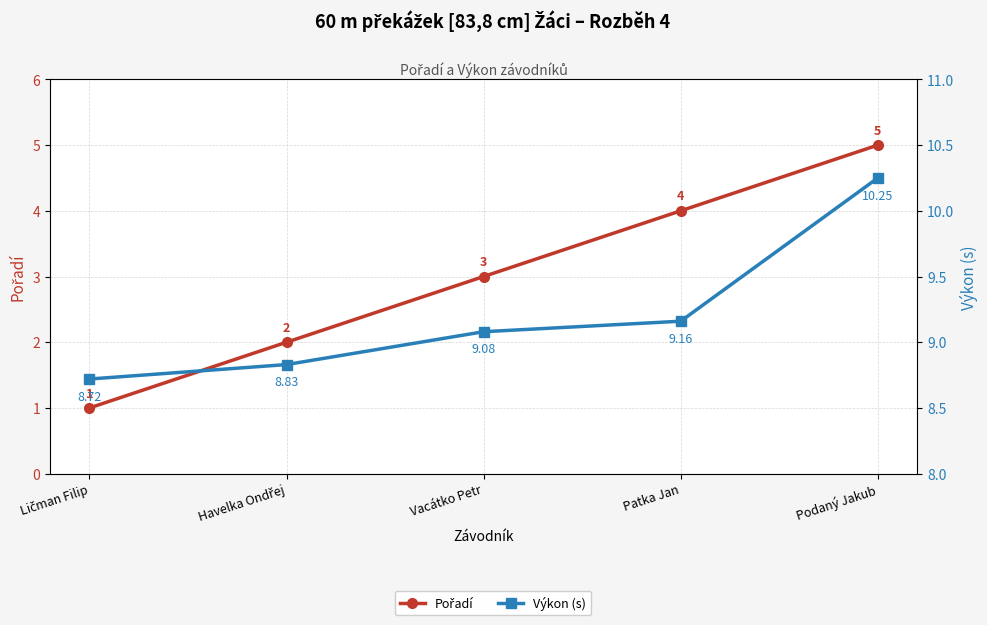

True or false: Výkon (s) and Pořadí cross at least once.

False